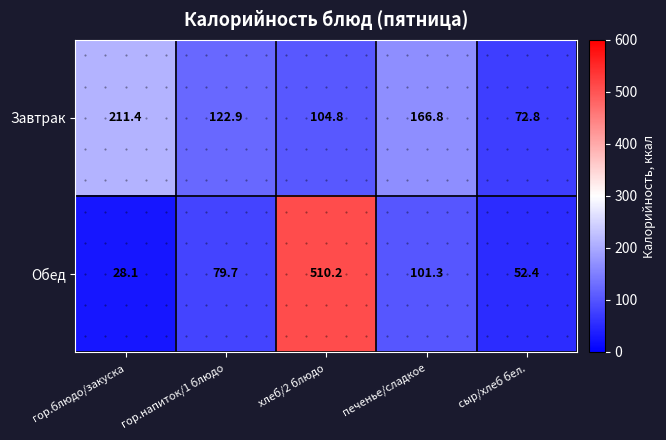

What is the sum of the Обед values at печенье/сладкое and хлеб/2 блюдо?

611.5